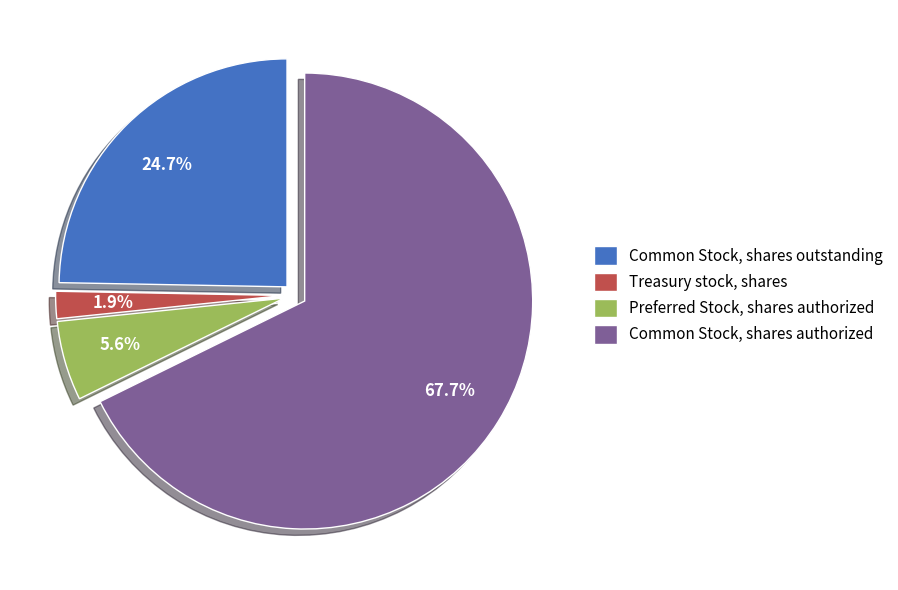

Is the sum of Treasury stock, shares and Common Stock, shares authorized greater than half?

Yes